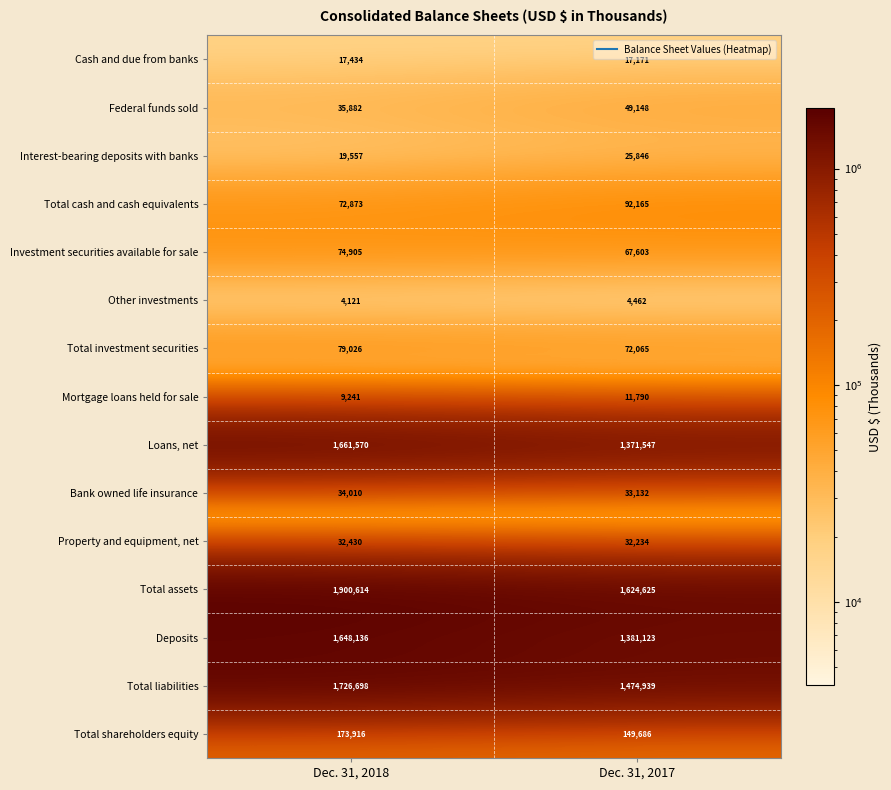

What is the average value of the Total assets series?

1762620